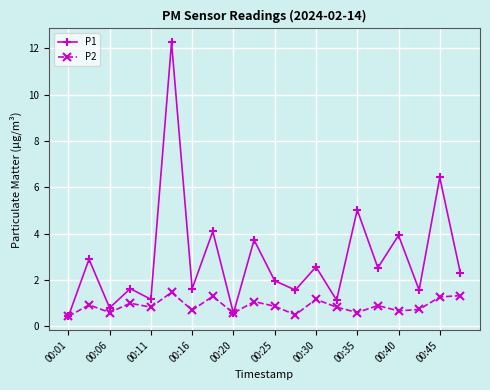

List the series in order of their overall mean, lowest first.

P2, P1